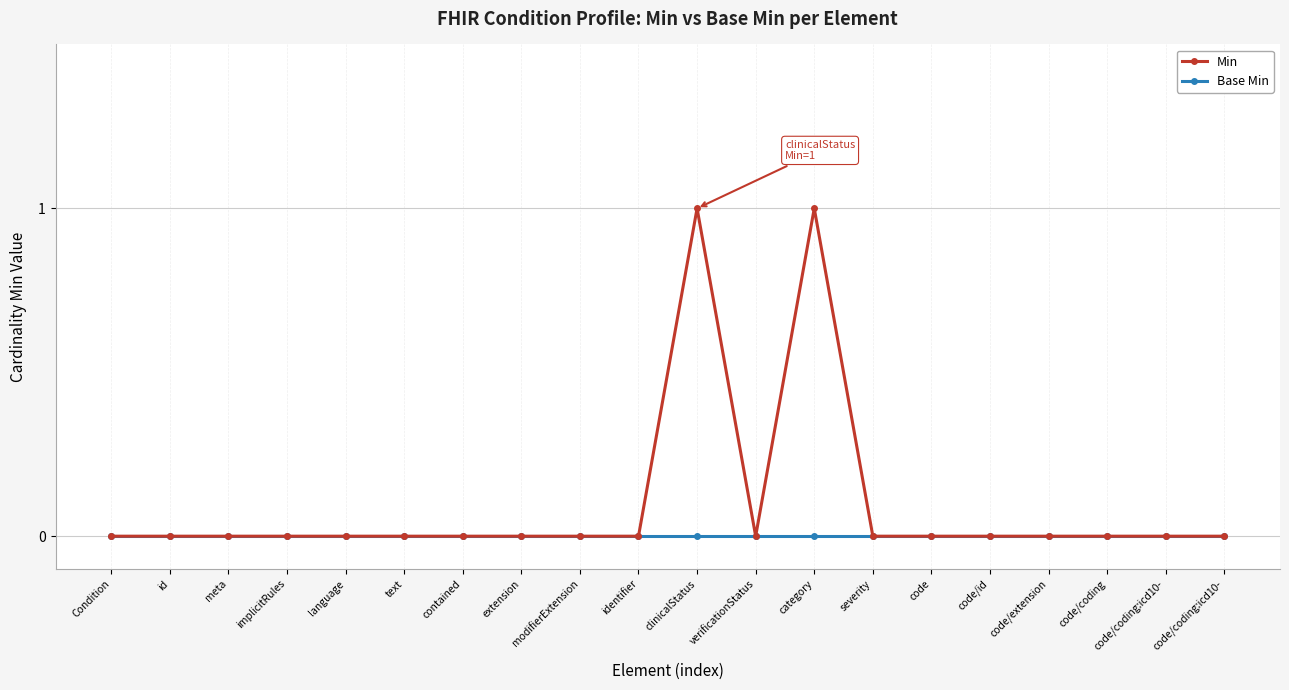

At which category is the sum across all series the highest?

clinicalStatus